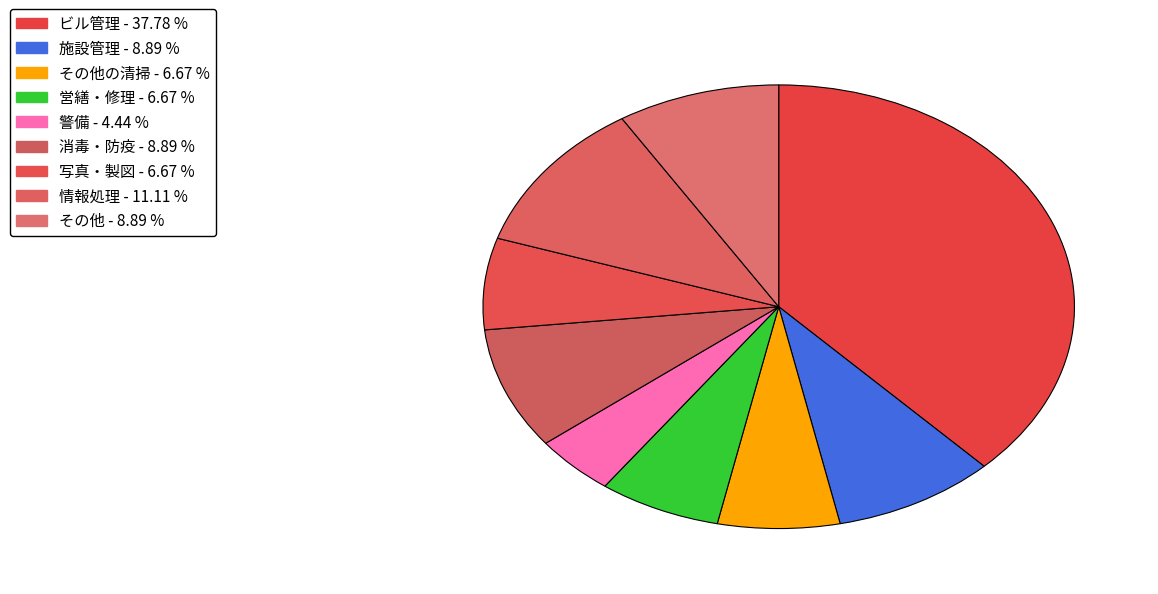

Rank the categories by value from highest to lowest.

ビル管理, 情報処理, 施設管理, 消毒・防疫, その他, その他の清掃, 営繕・修理, 写真・製図, 警備